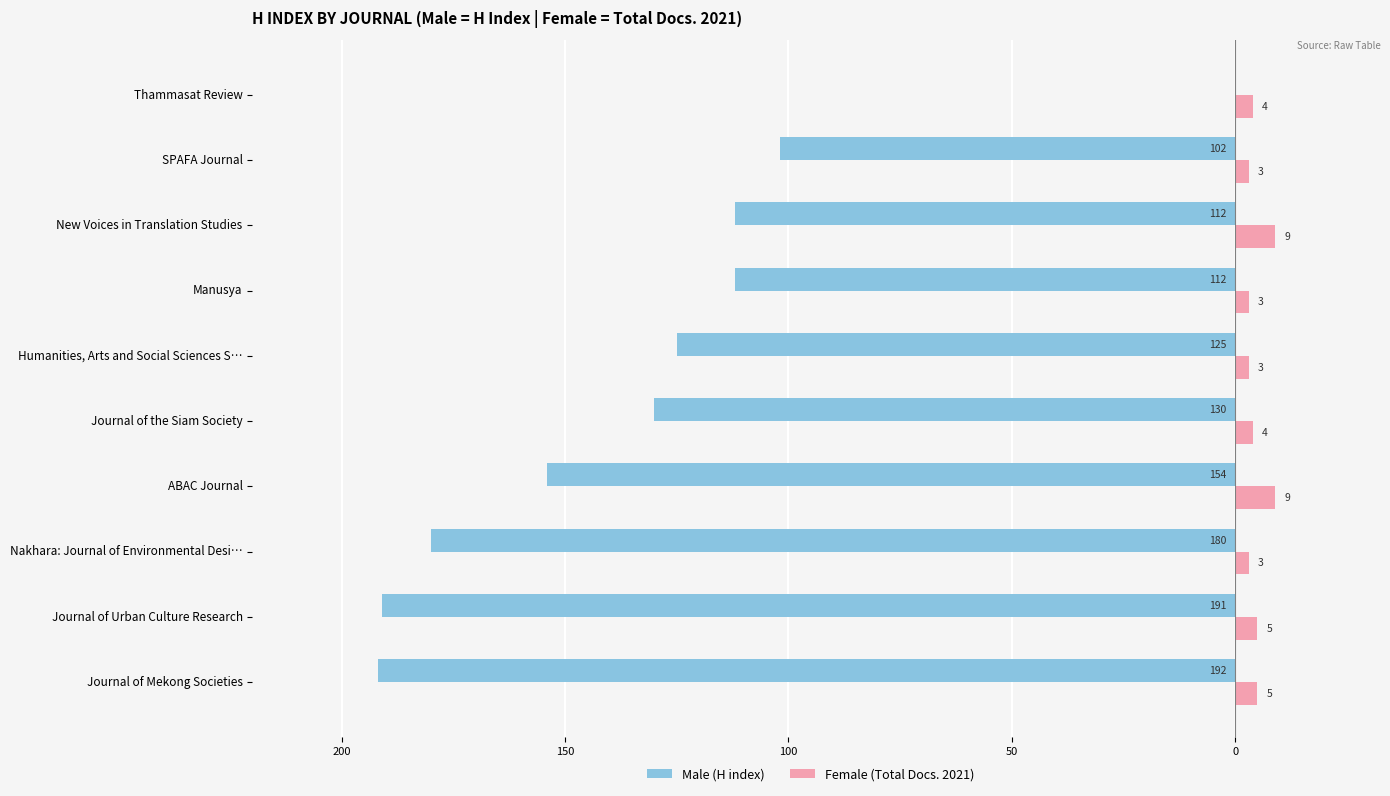

What are all the series names shown in the legend?

Male (H index), Female (Total Docs. 2021)